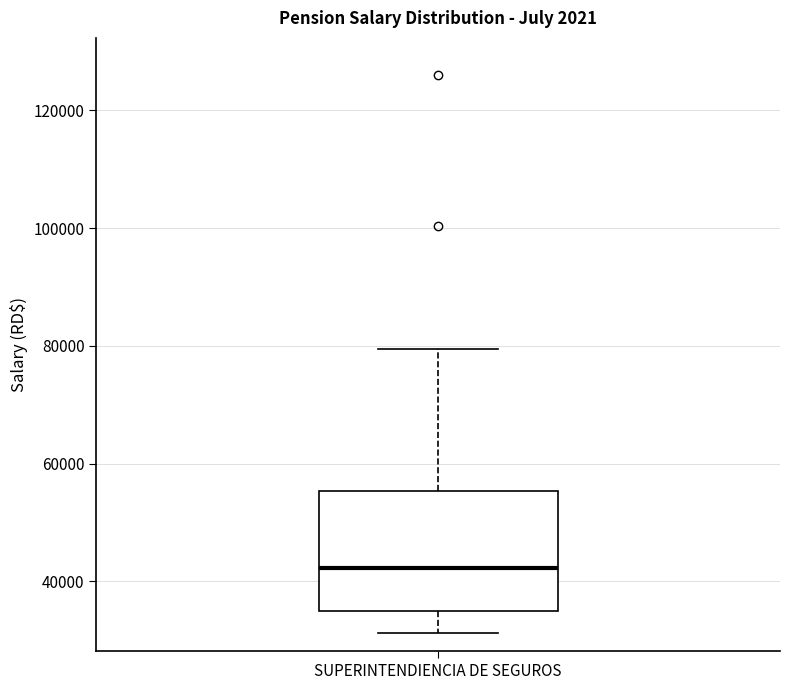

Read this box plot against the y-axis: the position of the median line, the range covered by the box, and the ends of both whiskers. The values are not printed on the chart, so give them approximately, as read against the axis.

median 42000, box 34000 to 56000, whiskers 32000 to 80000